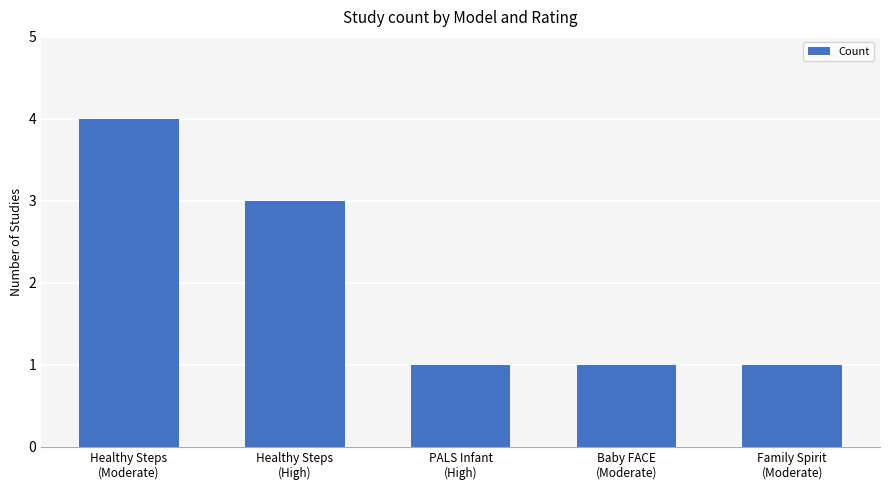

How many distinct data groups are displayed?

1